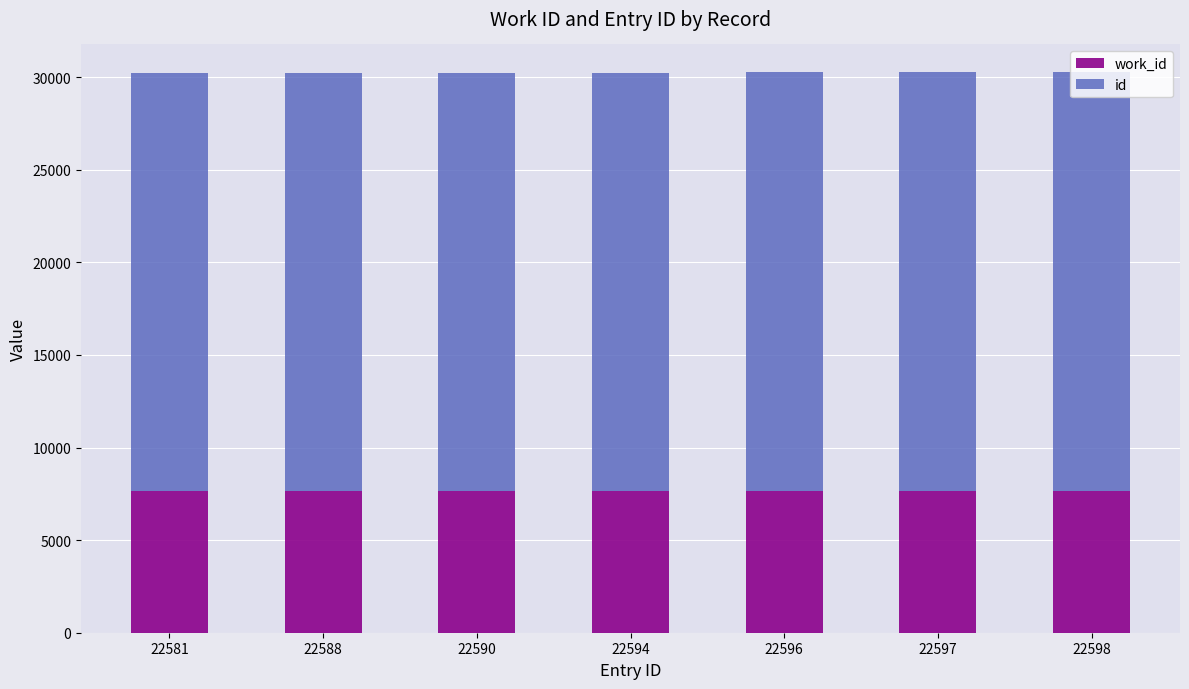

Rank the series at 22596 from highest to lowest value.

id, work_id